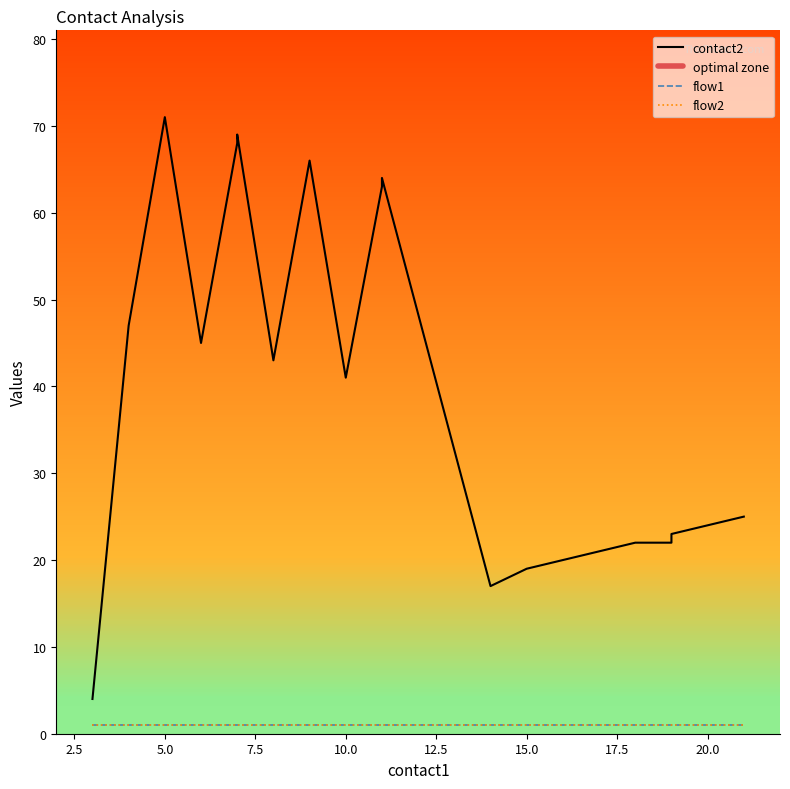

What are all the series names shown in the legend?

contact2, flow1, flow2